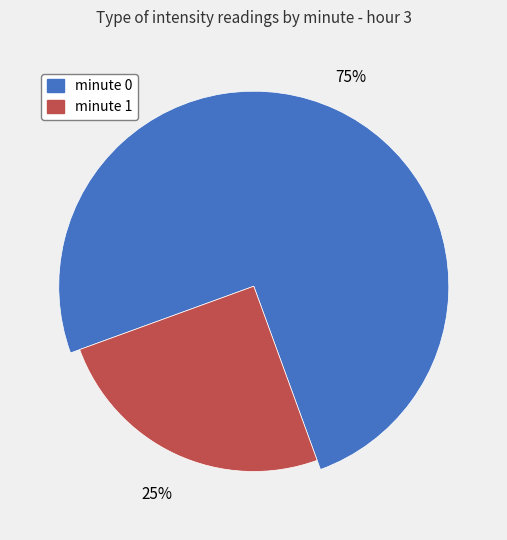

Does 34 account for over 50% of the chart?

No